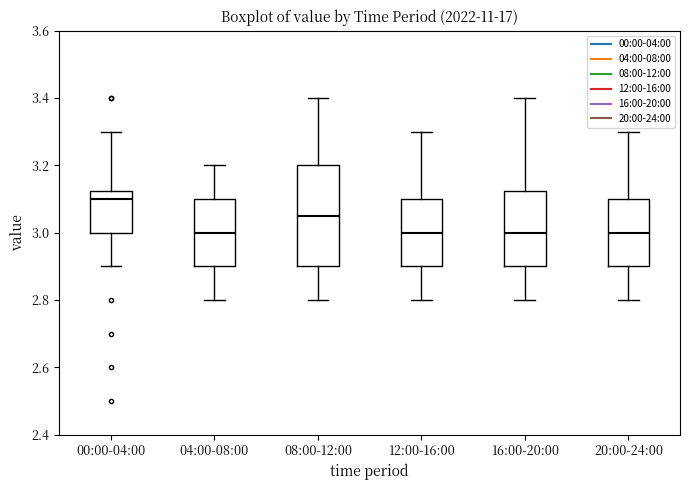

Reading left to right, transcribe this box plot: for each box, give where its median line is, the range the box spans, and where its two whiskers end, as read against the y-axis. The values are not printed on the chart, so give them approximately, as read against the axis.

00:00-04:00: median 3.10, box 3.00 to 3.12, whiskers 2.90 to 3.30
04:00-08:00: median 3.00, box 2.90 to 3.10, whiskers 2.80 to 3.20
08:00-12:00: median 3.06, box 2.90 to 3.20, whiskers 2.80 to 3.40
12:00-16:00: median 3.00, box 2.90 to 3.10, whiskers 2.80 to 3.30
16:00-20:00: median 3.00, box 2.90 to 3.12, whiskers 2.80 to 3.40
20:00-24:00: median 3.00, box 2.90 to 3.10, whiskers 2.80 to 3.30